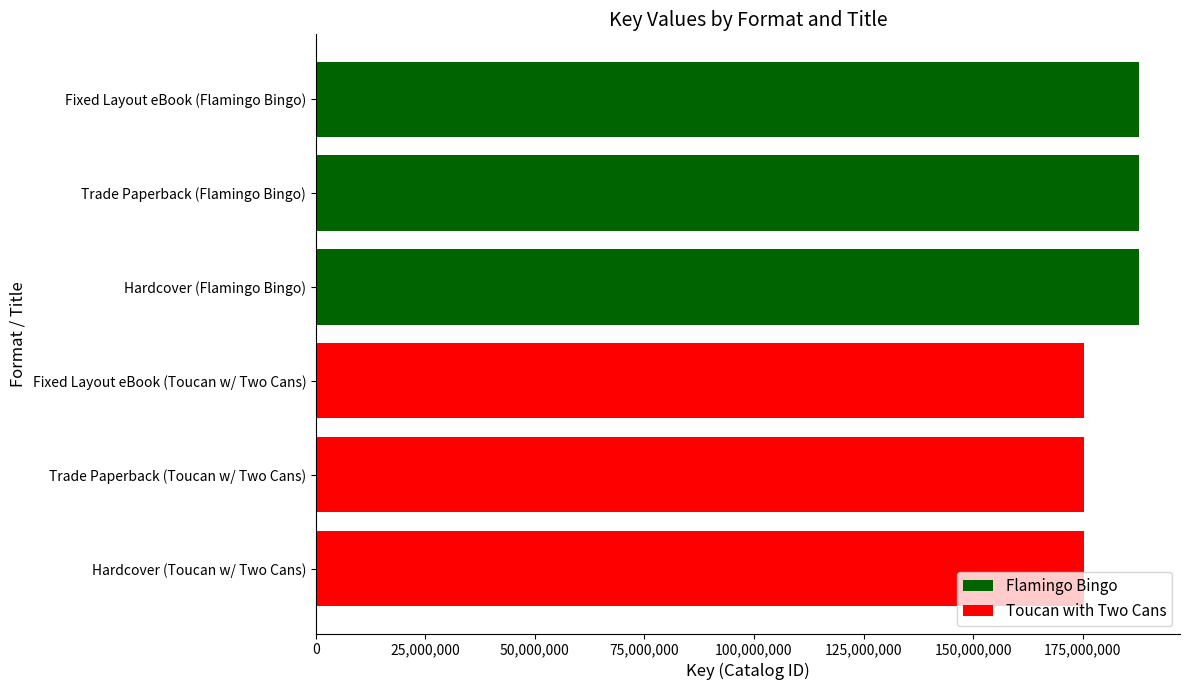

True or false: the data shows 187851651 at Hardcover (Flamingo Bingo).

True